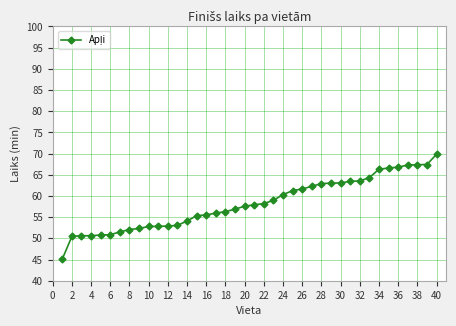

What is the average value?

58.3